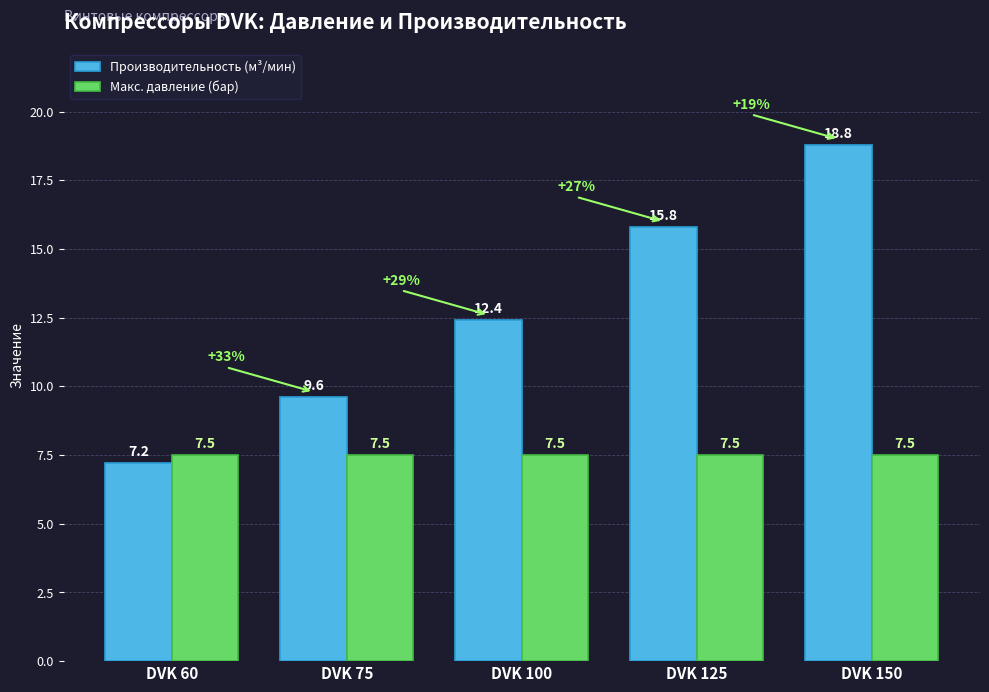

How many bars are there in each group?

2